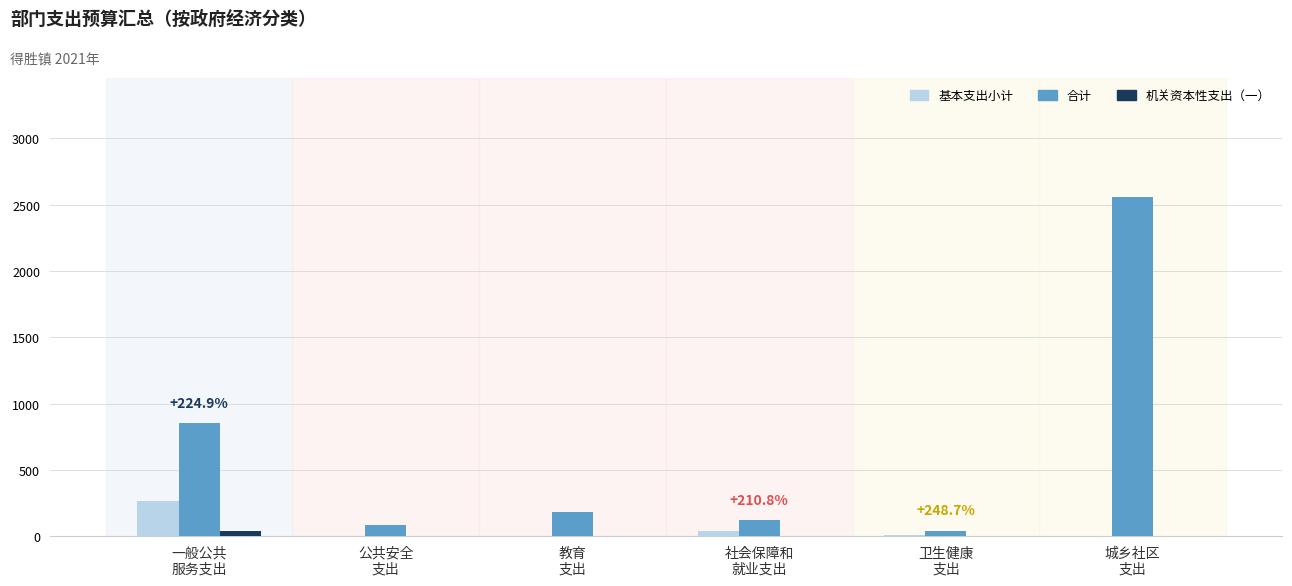

Does the chart contain stacked bars?

No